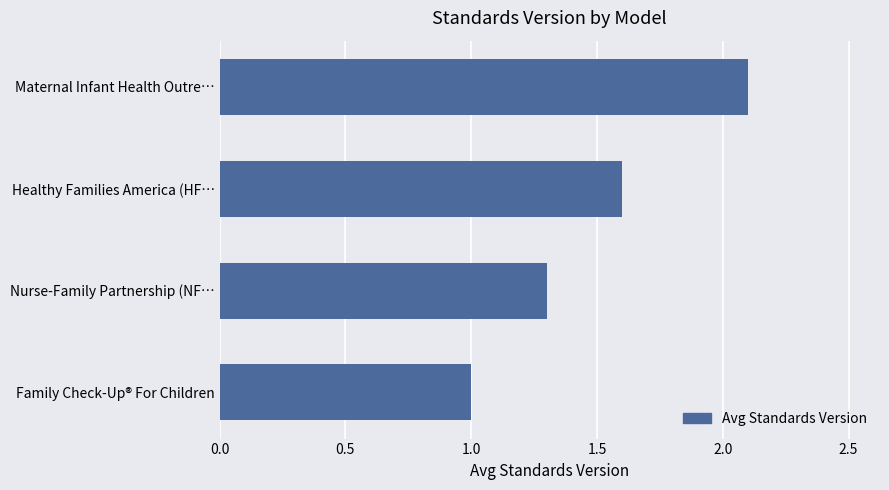

Which has a higher value, Nurse-Family Partnership (NF… or Maternal Infant Health Outre…?

Maternal Infant Health Outre…